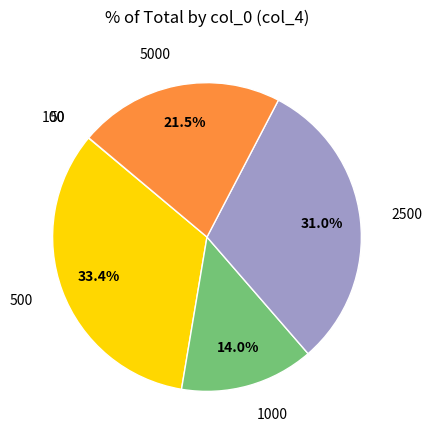

Does any single category account for the majority?

No